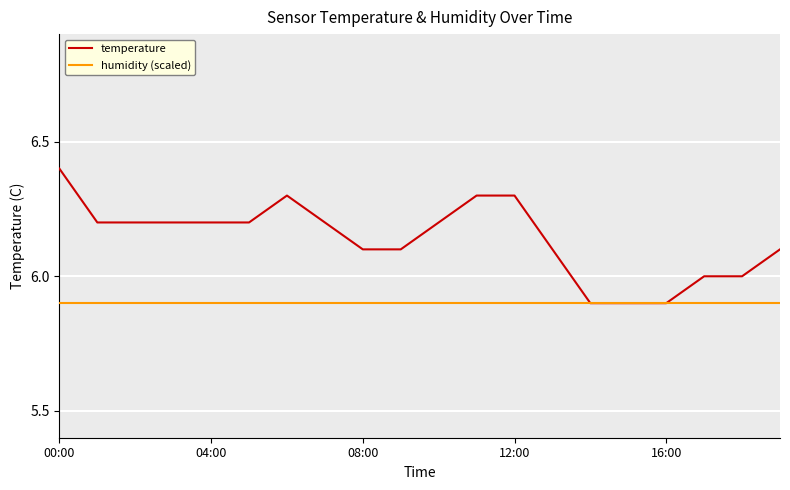

Reading left to right, list all the values displayed in this chart.

temperature: 6.4	6.2	6.2	6.2	6.2	6.2	6.3	6.2	6.1	6.1	6.2	6.3	6.3	6.1	5.9	5.9	5.9	6.0	6.0	6.1
humidity (scaled): 5.9	5.9	5.9	5.9	5.9	5.9	5.9	5.9	5.9	5.9	5.9	5.9	5.9	5.9	5.9	5.9	5.9	5.9	5.9	5.9